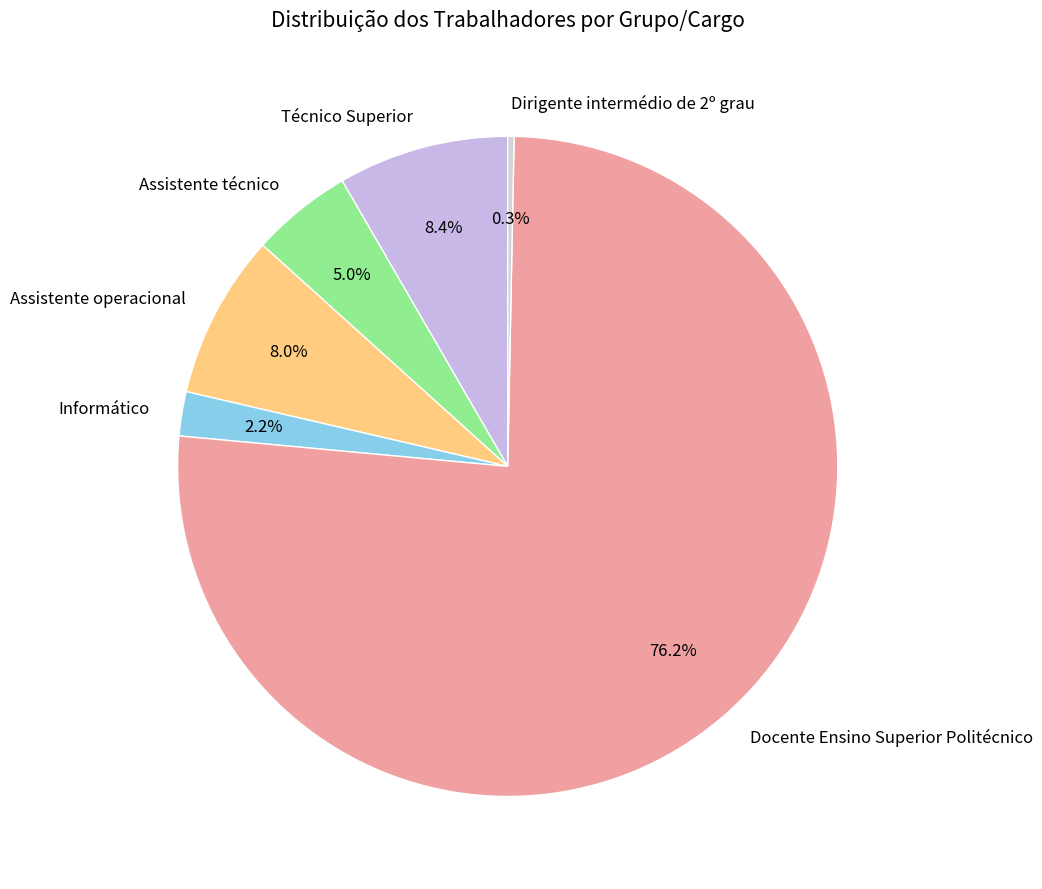

True or false: Dirigente intermédio de 2º grau accounts for 0% of the total.

True